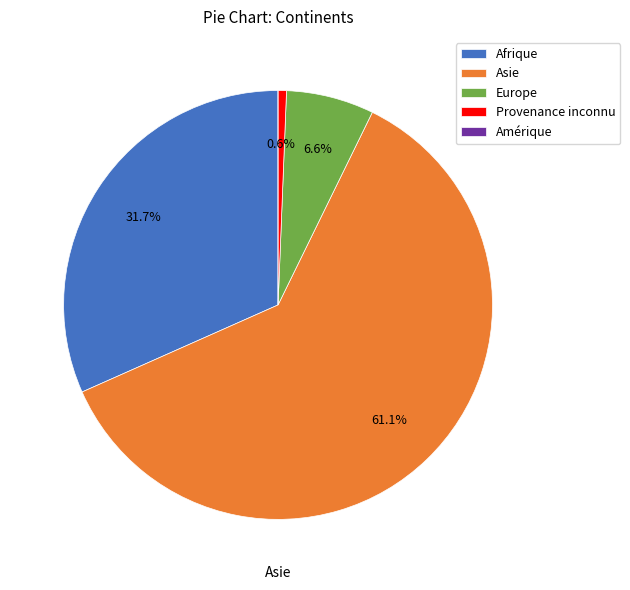

Which slice is the largest?

Asie